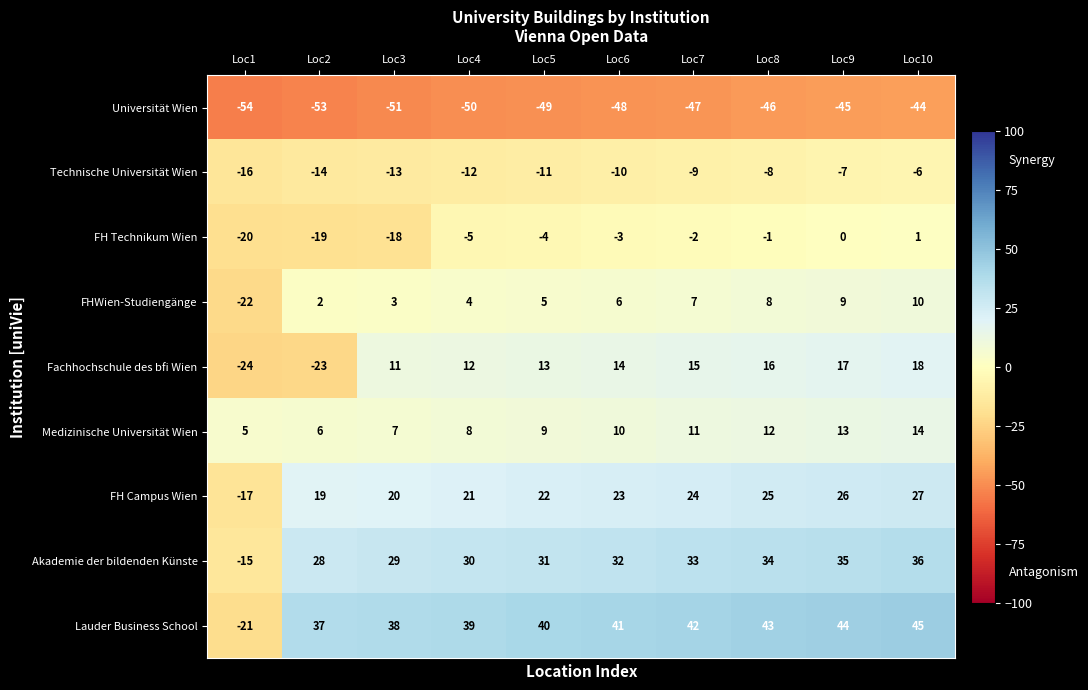

What value does the Akademie der bildenden Künste series have at Loc2, to the nearest 5?

30